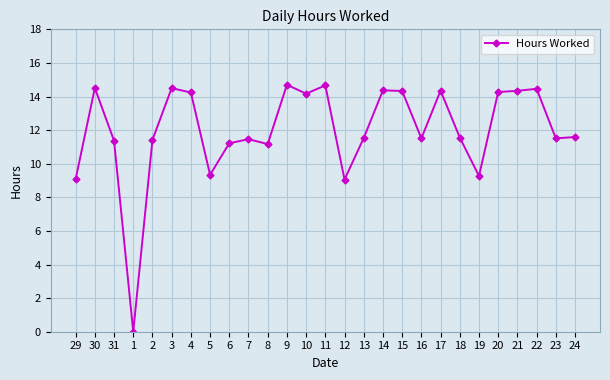

True or false: the data shows 2.5 at 19.

False